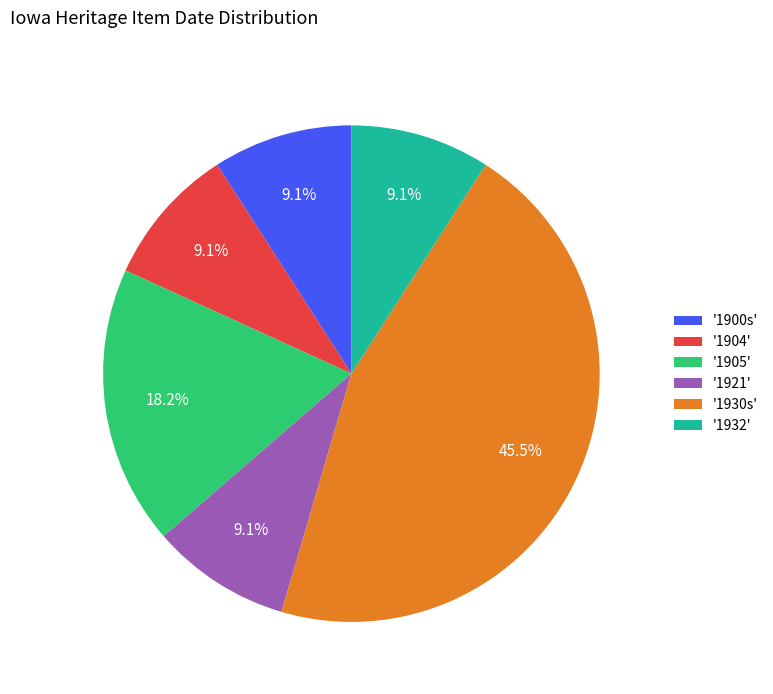

Which slice is the largest?

'1930s'